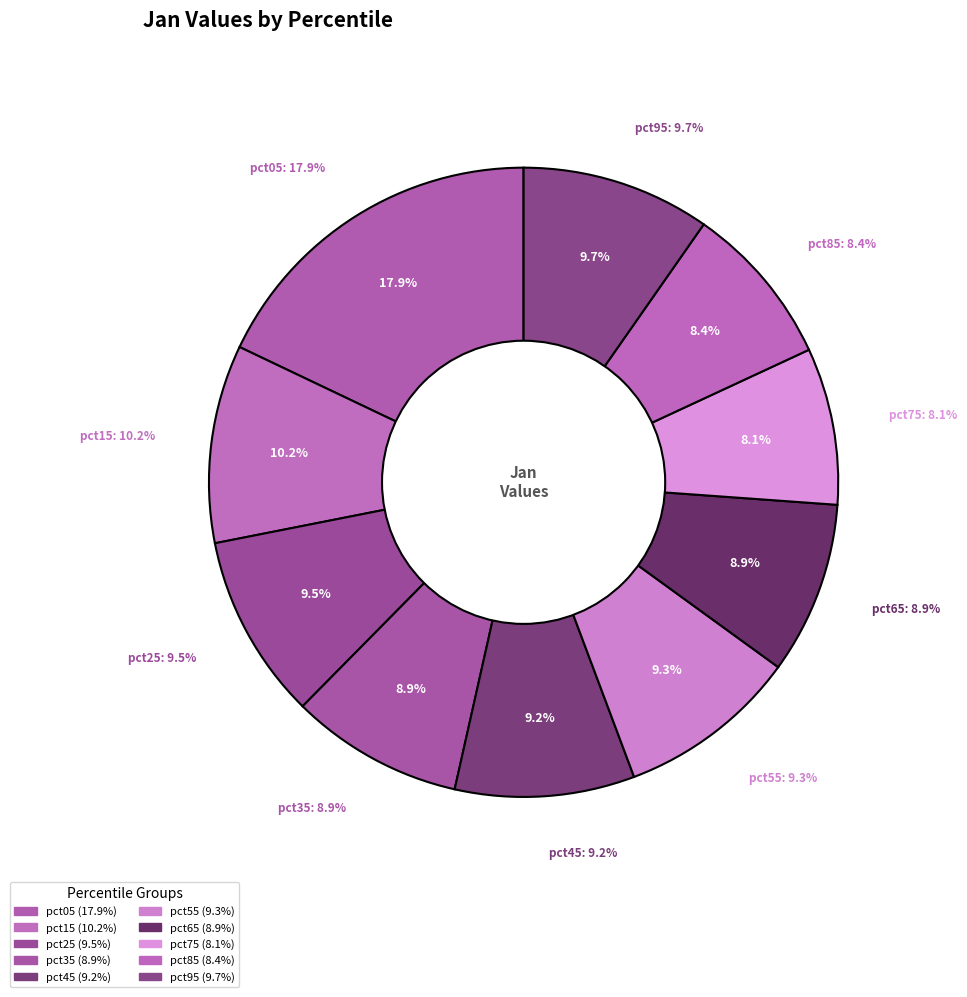

What is the largest slice in the pie chart?

pct05